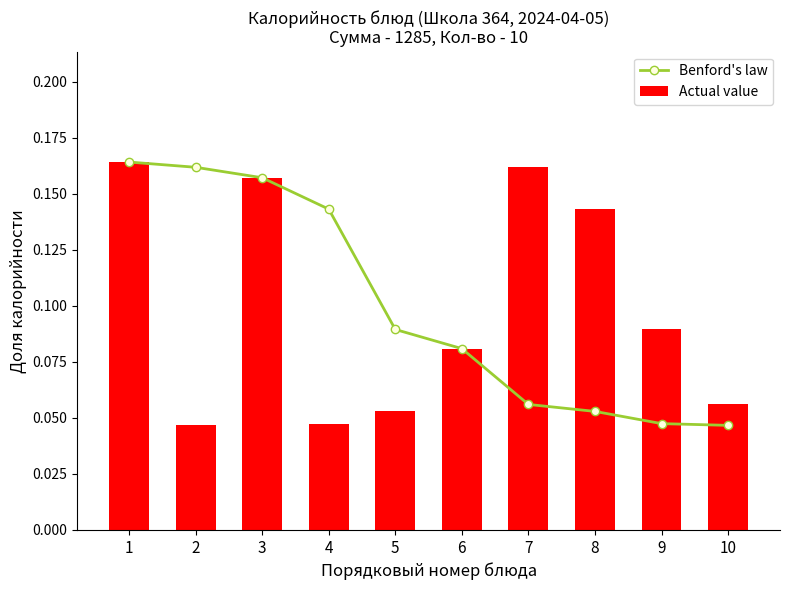

At which category is the sum across all series the highest?

1